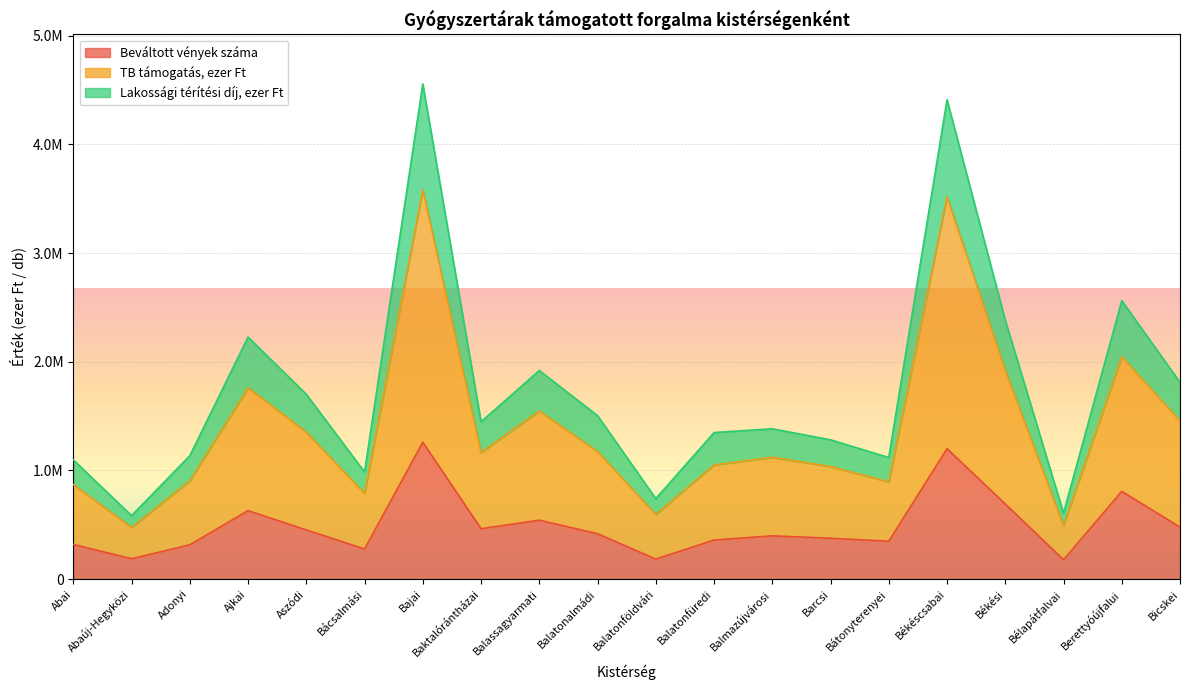

Does the chart display data point markers on the line(s)?

No